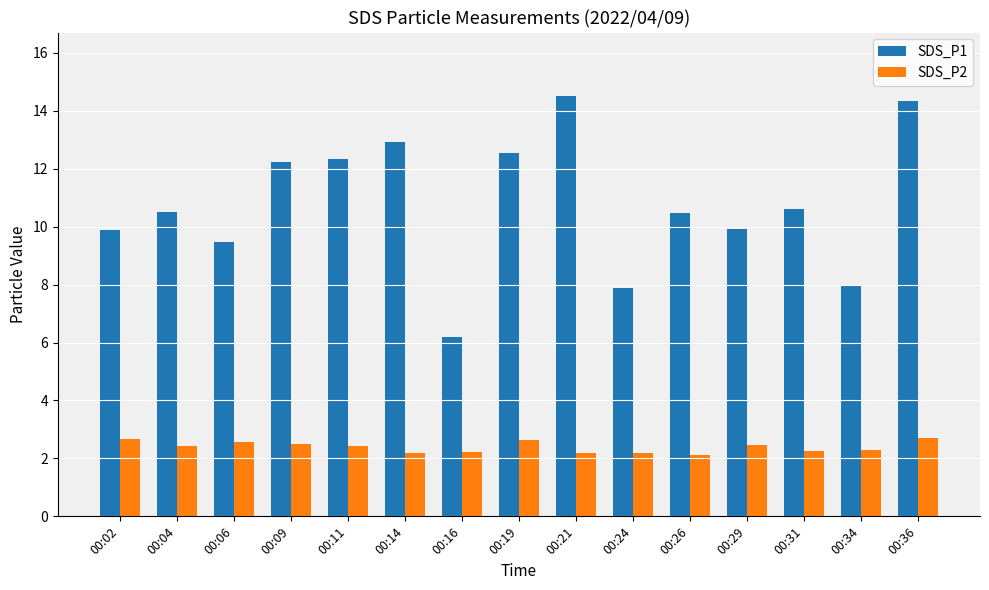

What is the average value of the SDS_P2 series?

2.4